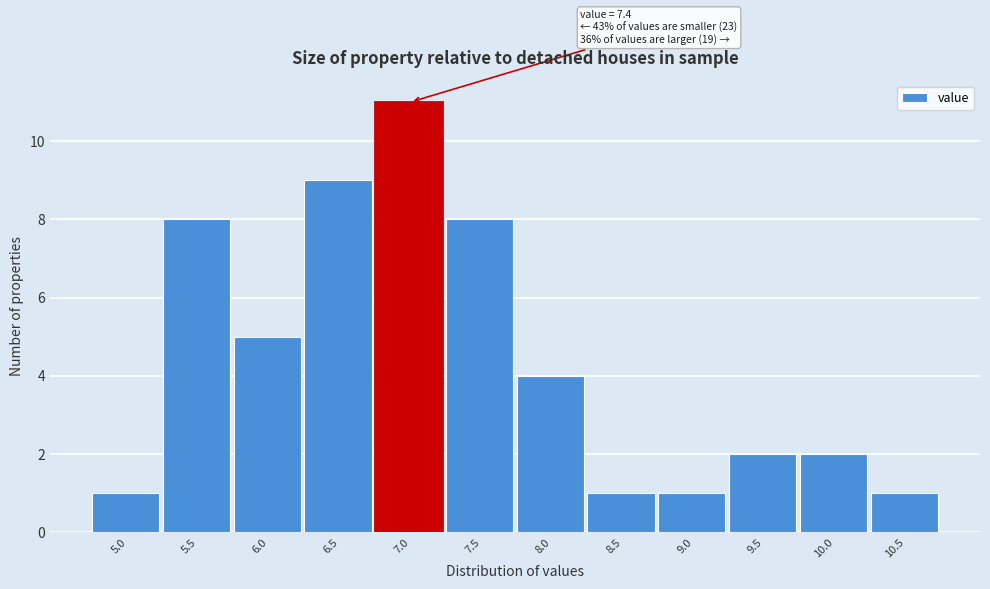

Reading left to right, transcribe all the data shown in this chart.

5.0=1	5.5=8	6.0=5	6.5=9	7.0=11	7.5=8	8.0=4	8.5=1	9.0=1	9.5=2	10.0=2	10.5=1